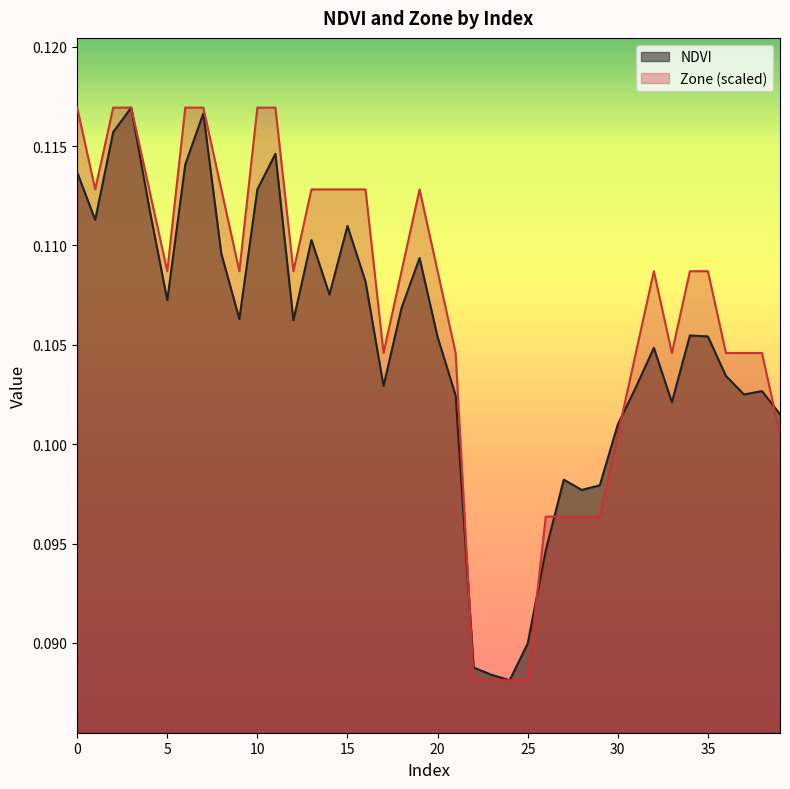

Where is Zone nearest to the value 0?

22